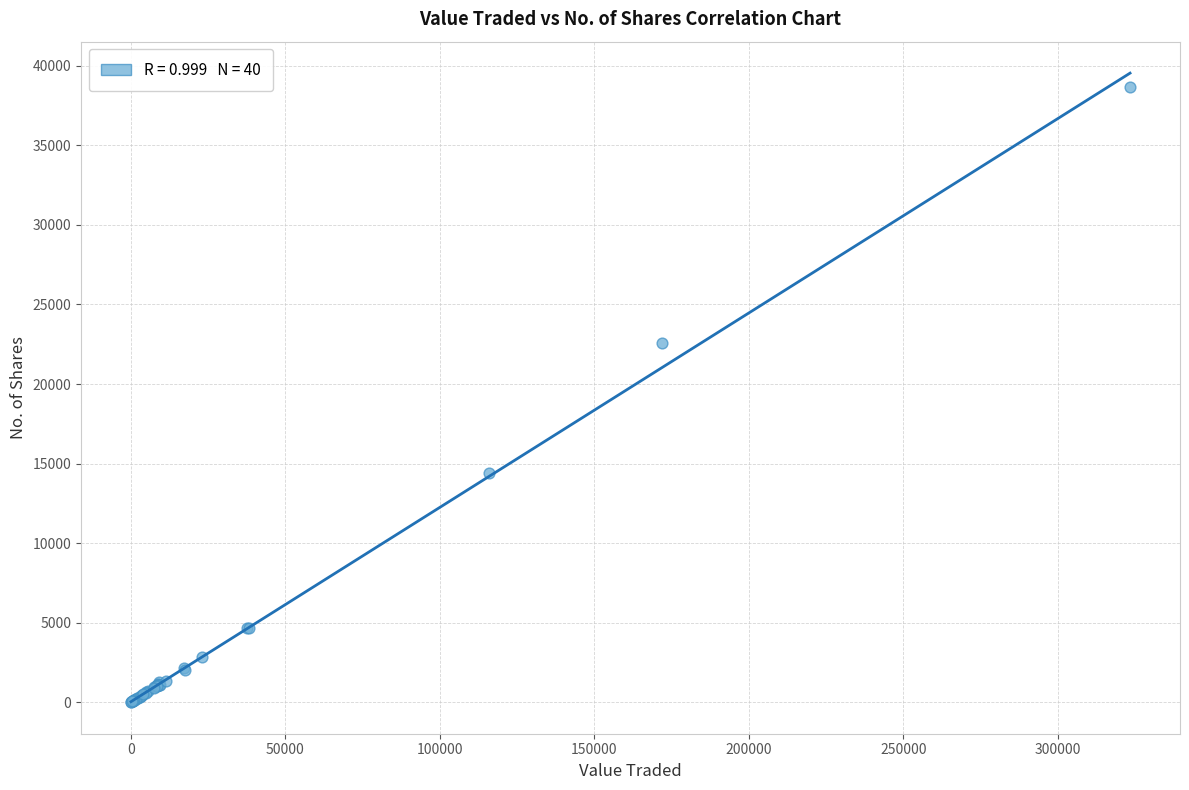

What Y value in the scatter plot is closest to 19319?

22576